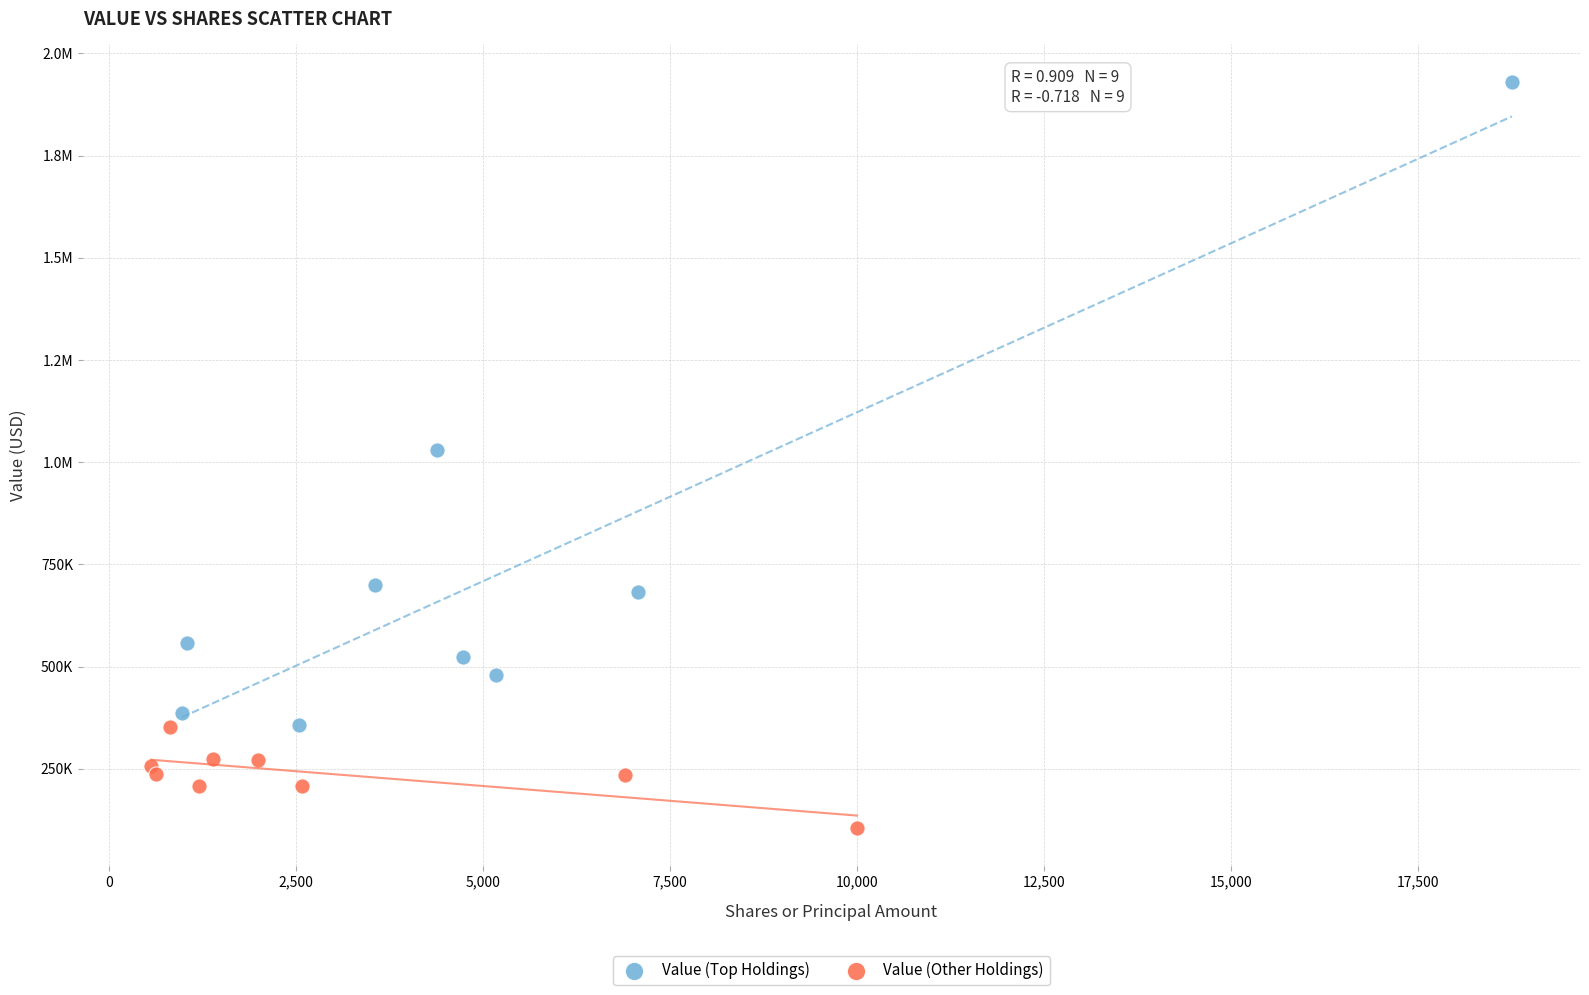

What are all the series names shown in the legend?

Value (Top Holdings), Value (Other Holdings)